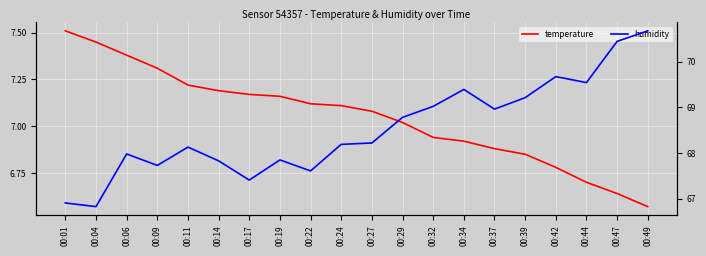

Is it true that temperature equals 2.9 at 00:19?

False